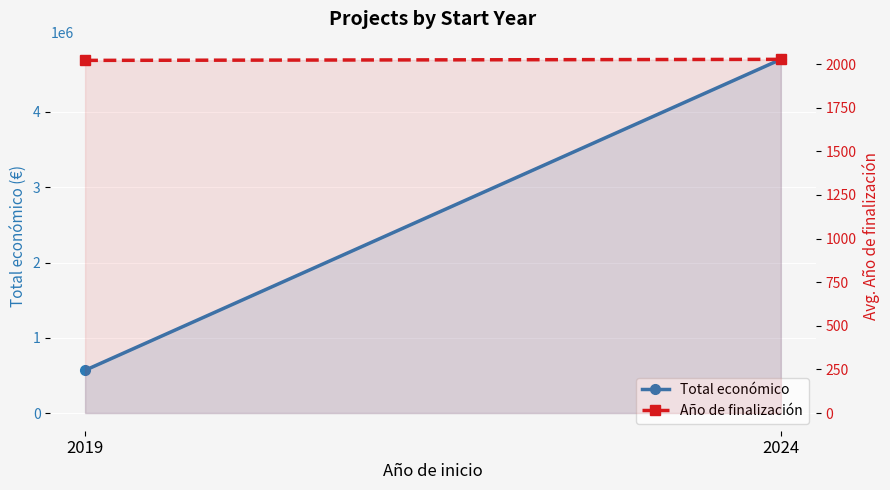

What is the difference between the Año de finalización values at 2024 and 2019?

5.9